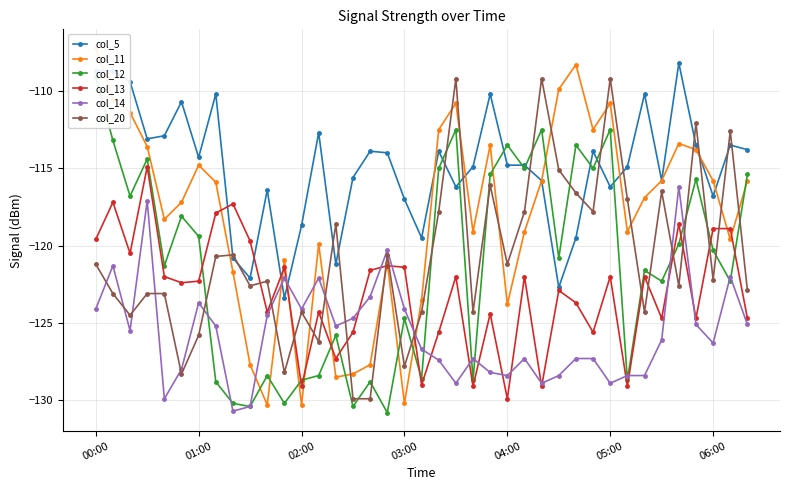

What is the highest value of the col_20 series?

-109.2